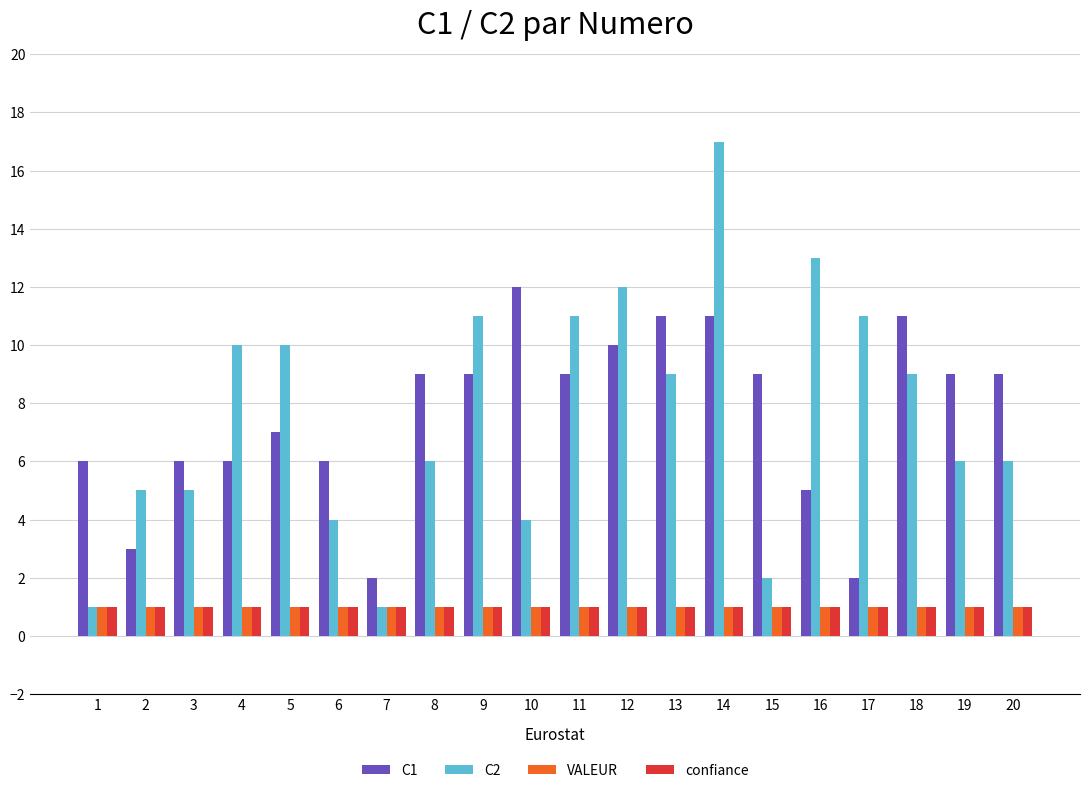

What is the highest value of the C1 series?

12